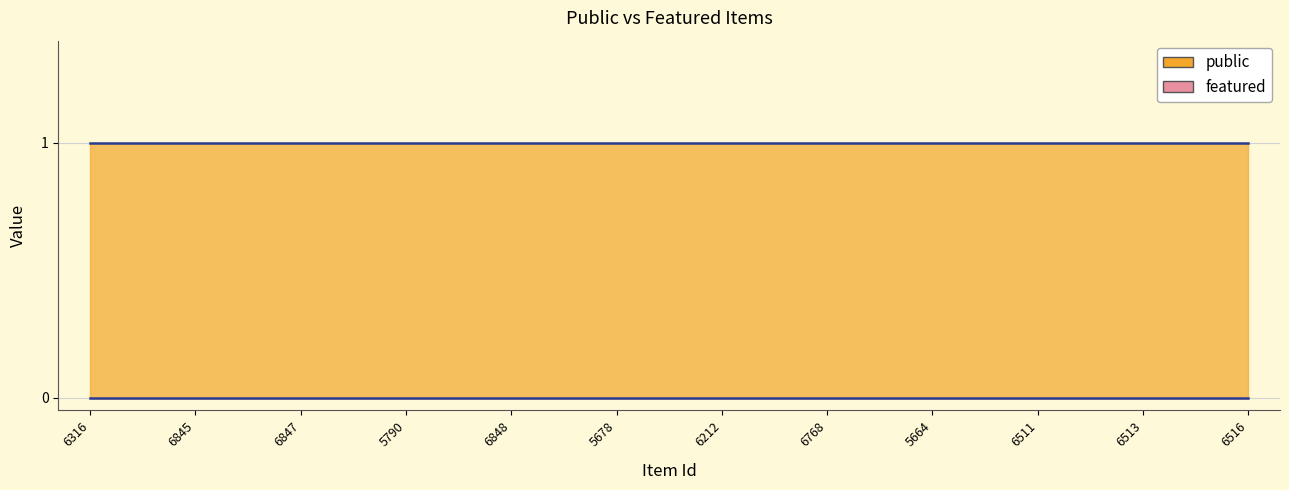

Does the chart display data point markers on the line(s)?

No